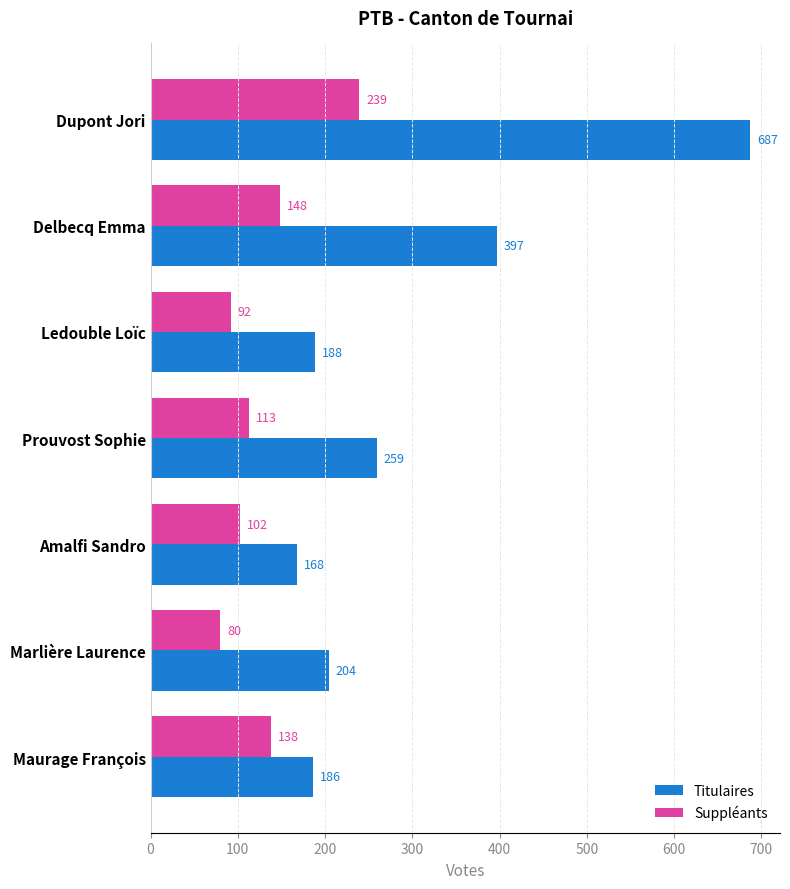

Rank the series by their maximum value, from highest to lowest.

Titulaires, Suppléants